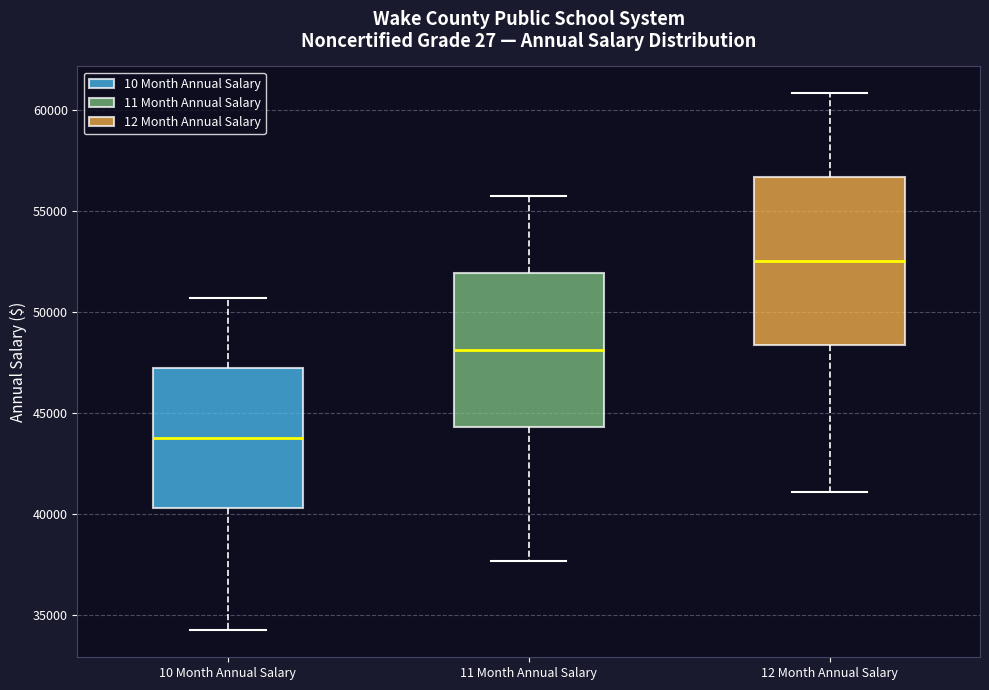

Which box's median line is the lowest?

10 Month Annual Salary